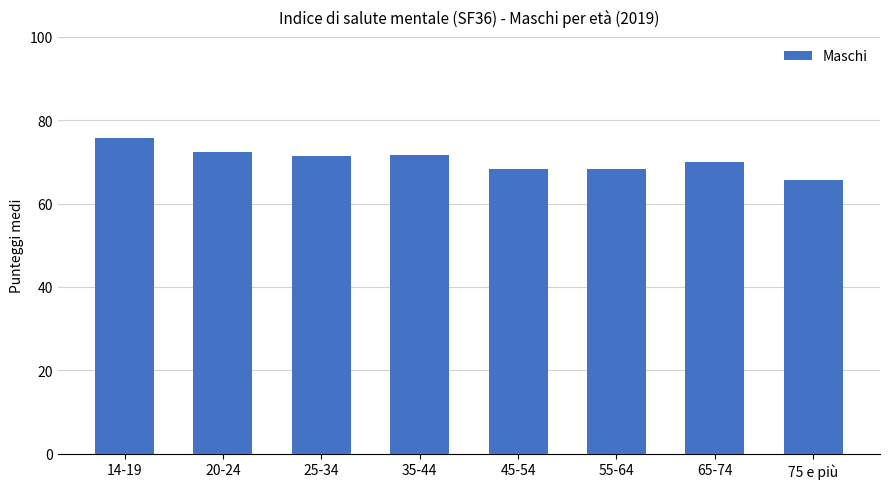

What is the label of the 1st bar from the right?

75 e più